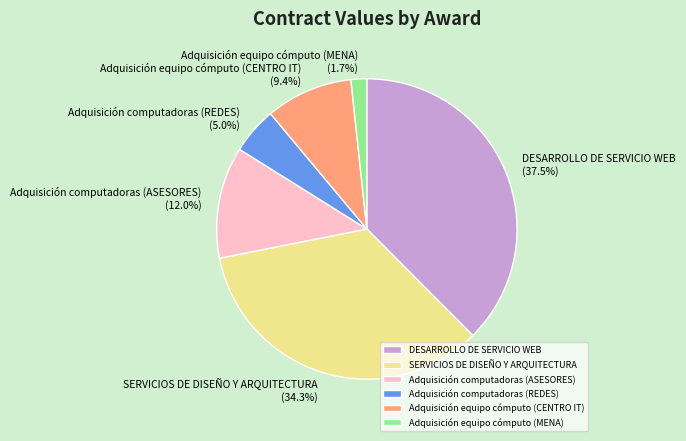

What is the smallest slice in the pie chart?

Adquisición equipo cómputo (MENA)